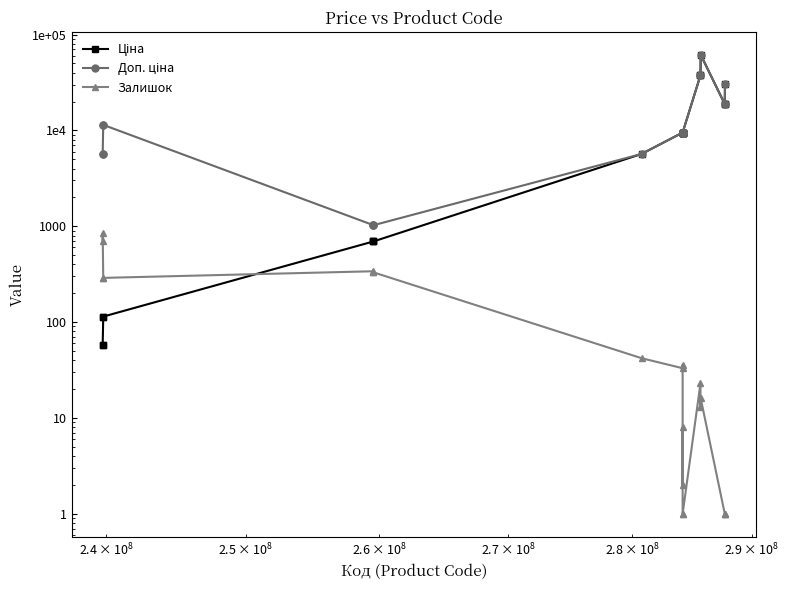

In Ціна, how many points are higher than both neighbors (excluding endpoints)?

1